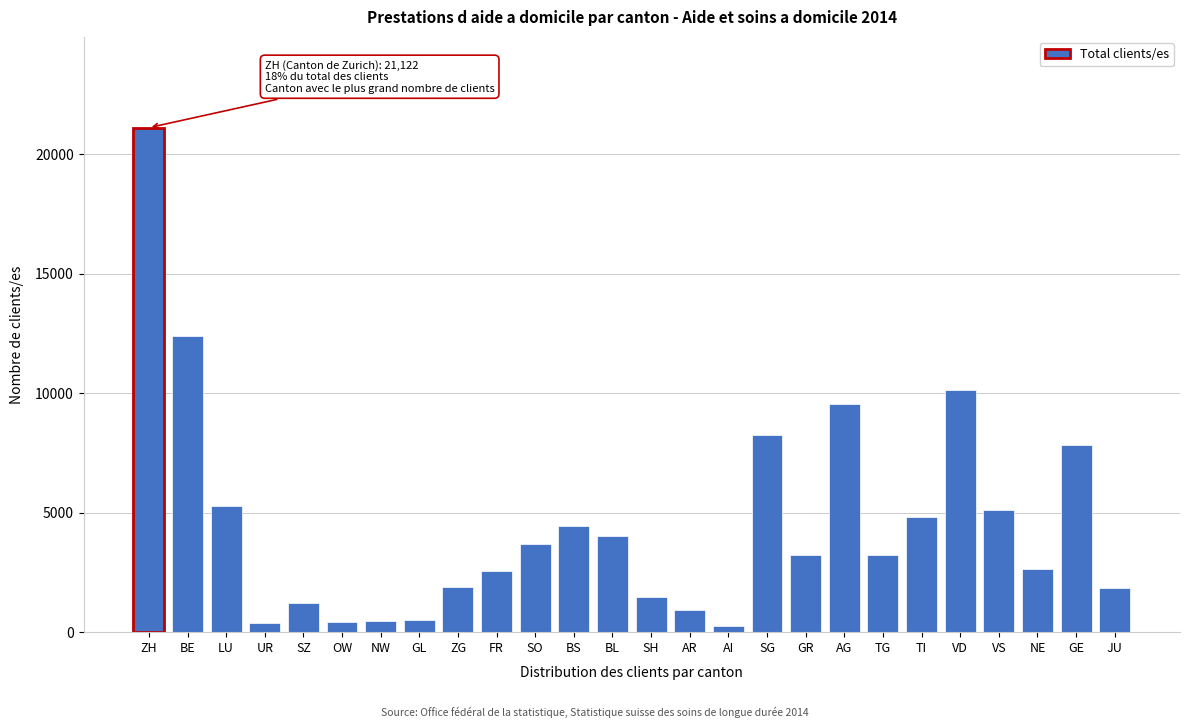

True or false: the data shows 1597 at NE.

False